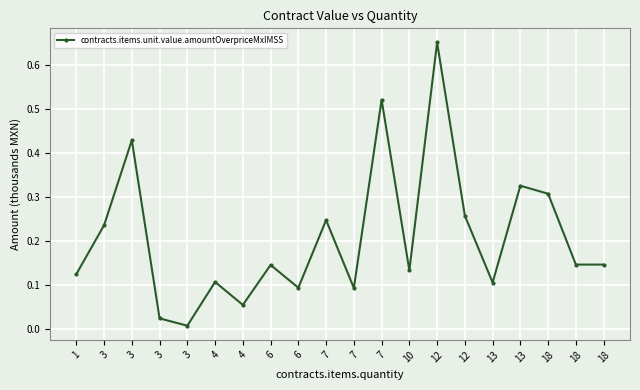

Reading left to right, extract all data points from this chart.

1=0.1	3=0.2	3=0.4	3=0.0	3=0.0	4=0.1	4=0.1	6=0.1	6=0.1	7=0.2	7=0.1	7=0.5	10=0.1	12=0.7	12=0.3	13=0.1	13=0.3	18=0.3	18=0.1	18=0.1